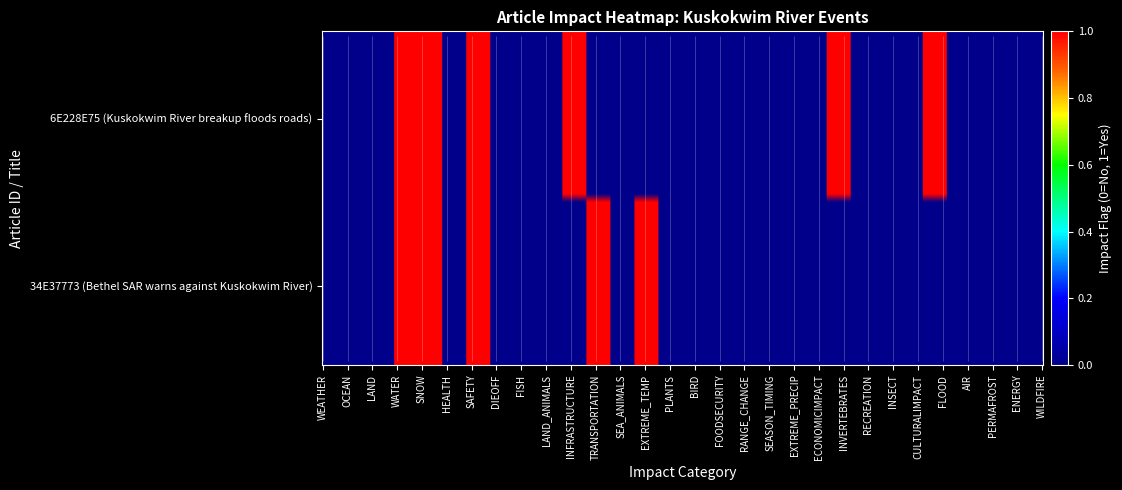

What is the spread (max minus min) of values at 1?

1